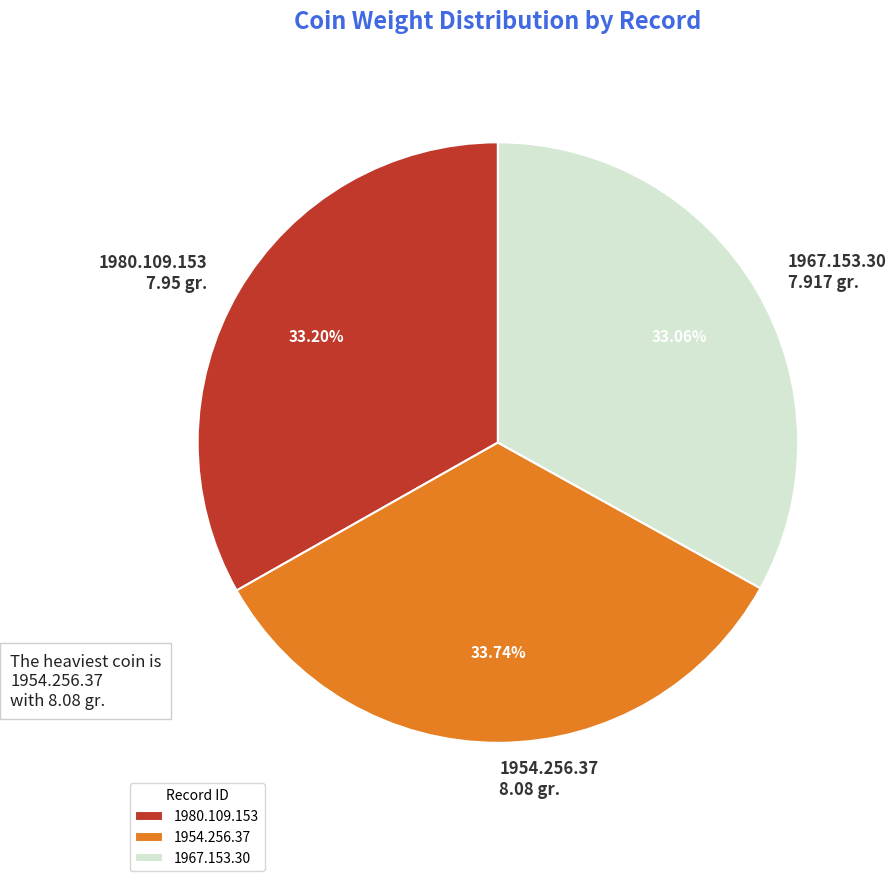

What is the ratio of the value at 1954.256.37 to the value at 1980.109.153?

1.0